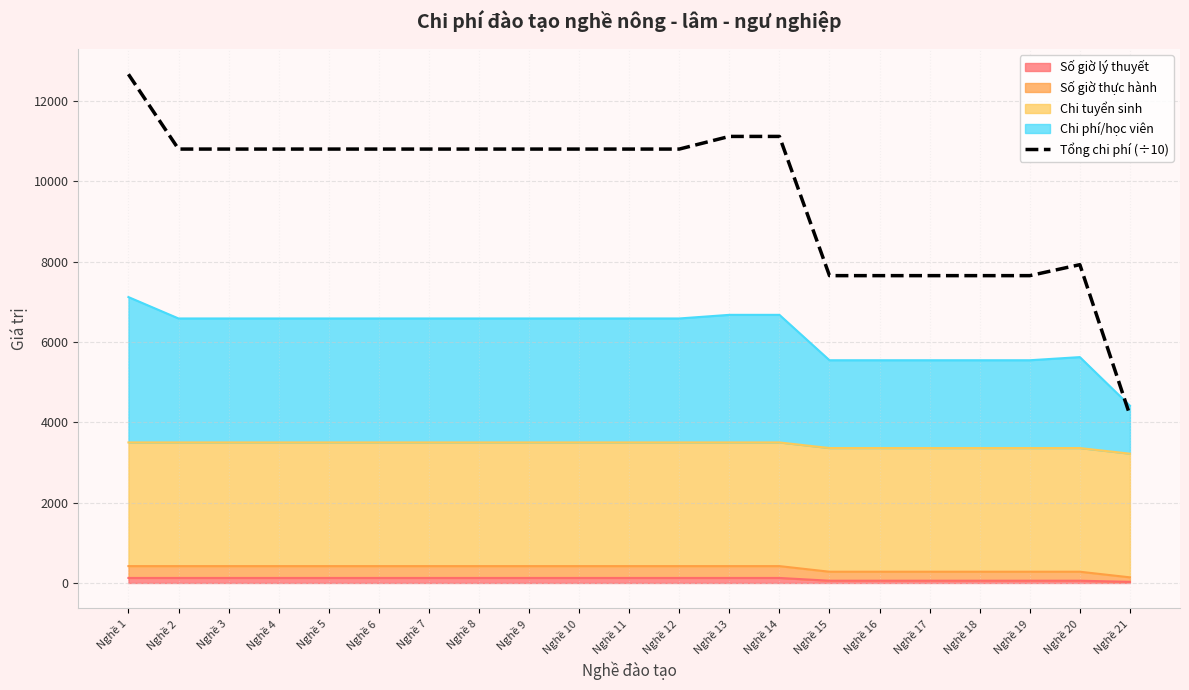

Reading left to right, transcribe all the data shown in this chart.

12669.8	10806.1	10806.1	10806.1	10806.1	10806.1	10806.1	10806.1	10806.1	10806.1	10806.1	10806.1	11121.1	11121.1	7654.0	7654.0	7654.0	7654.0	7654.0	7927.2	4176.4